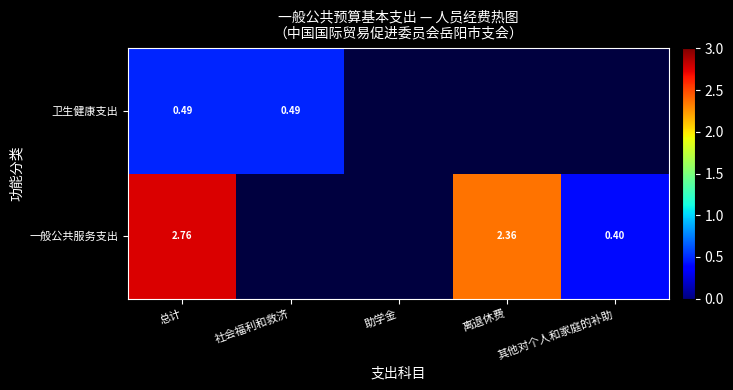

At how many categories does at least one series exceed 0?

4